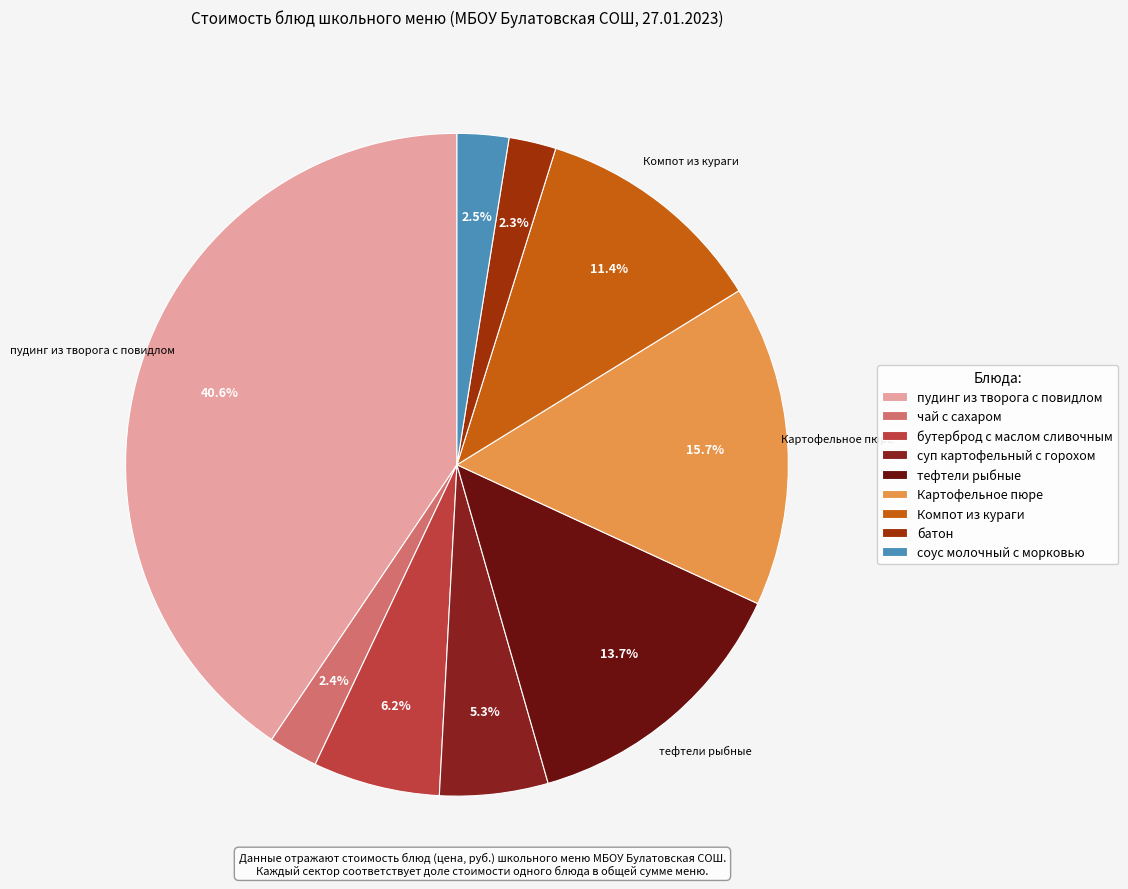

Approximately how many times larger is the value at бутерброд с маслом сливочным compared to Компот из кураги?

0.5